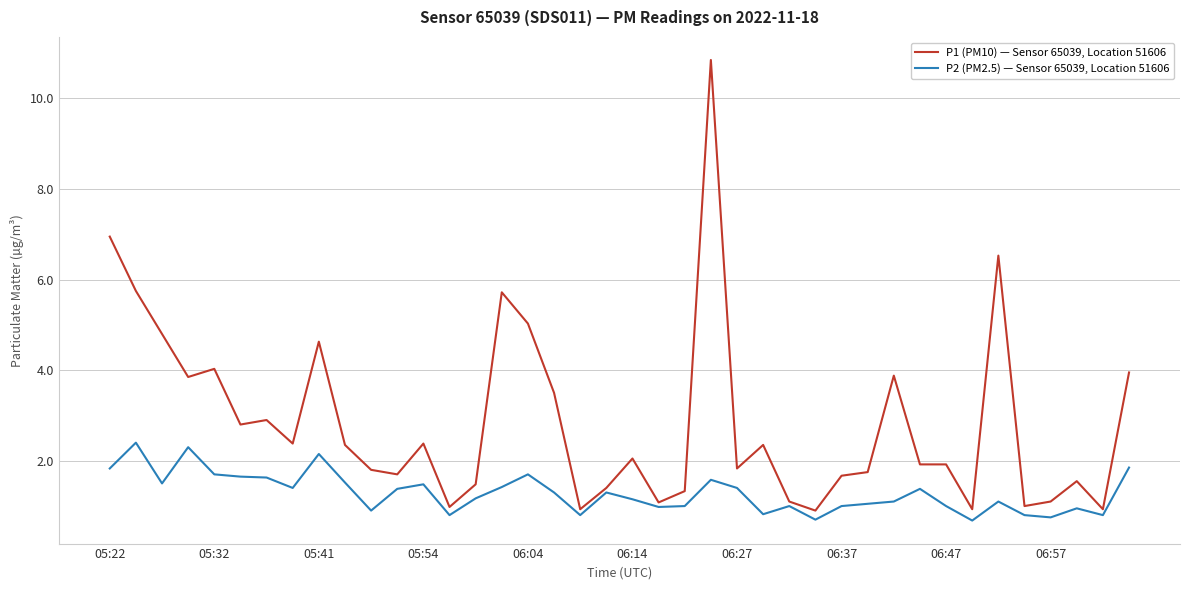

True or false: P2 (PM2.5) — Sensor 65039, Location 51606 and P1 (PM10) — Sensor 65039, Location 51606 cross at least once.

False